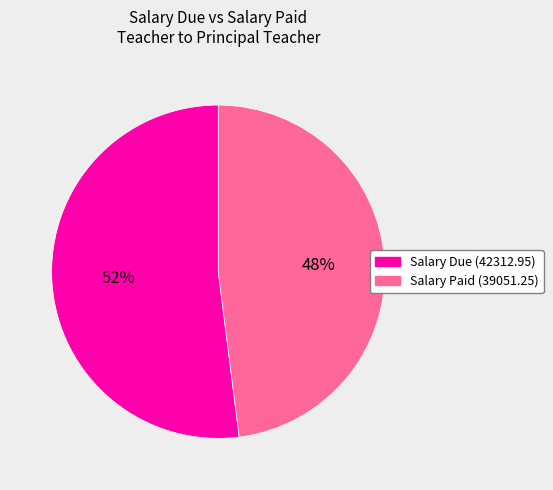

Count the number of slices in the pie.

2